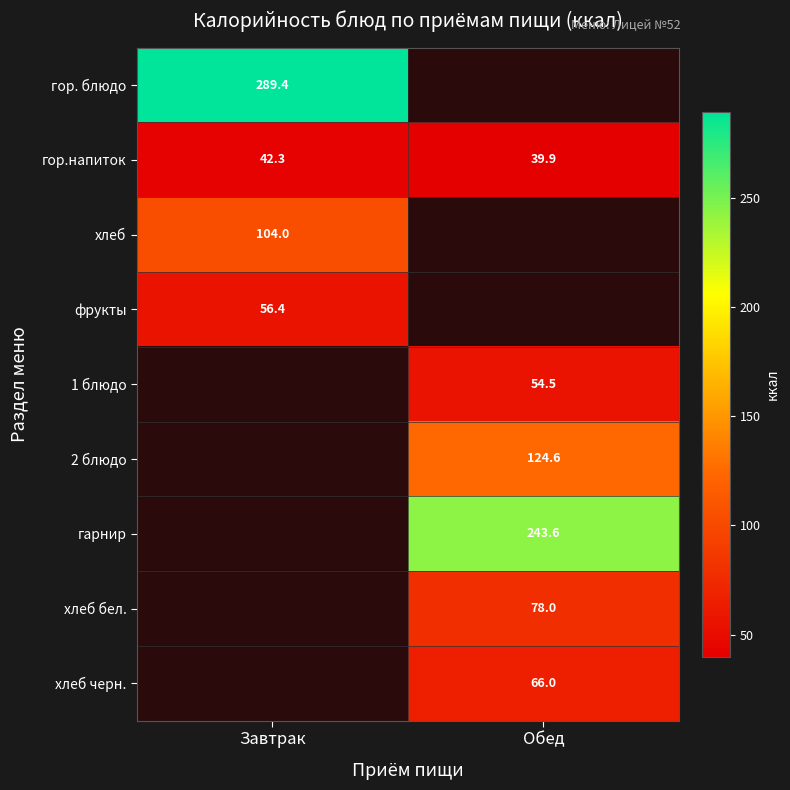

Which has a higher value, Завтрак or Обед?

Обед